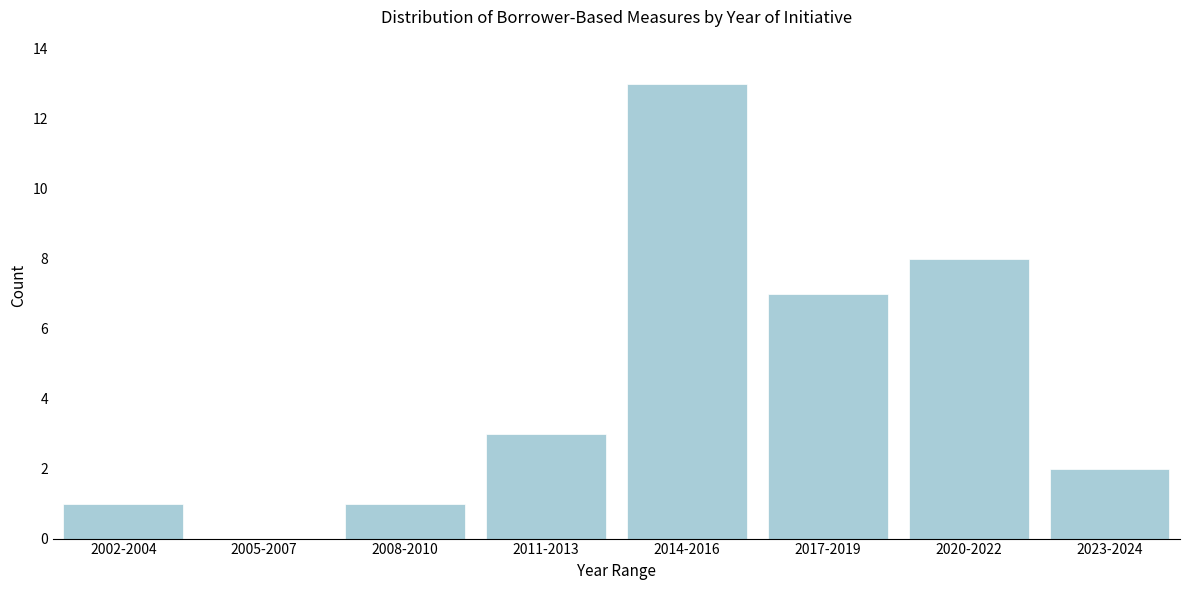

Reading right to left, extract all data points from this chart.

2023-2024=2	2020-2022=8	2017-2019=7	2014-2016=13	2011-2013=3	2008-2010=1	2005-2007=0	2002-2004=1